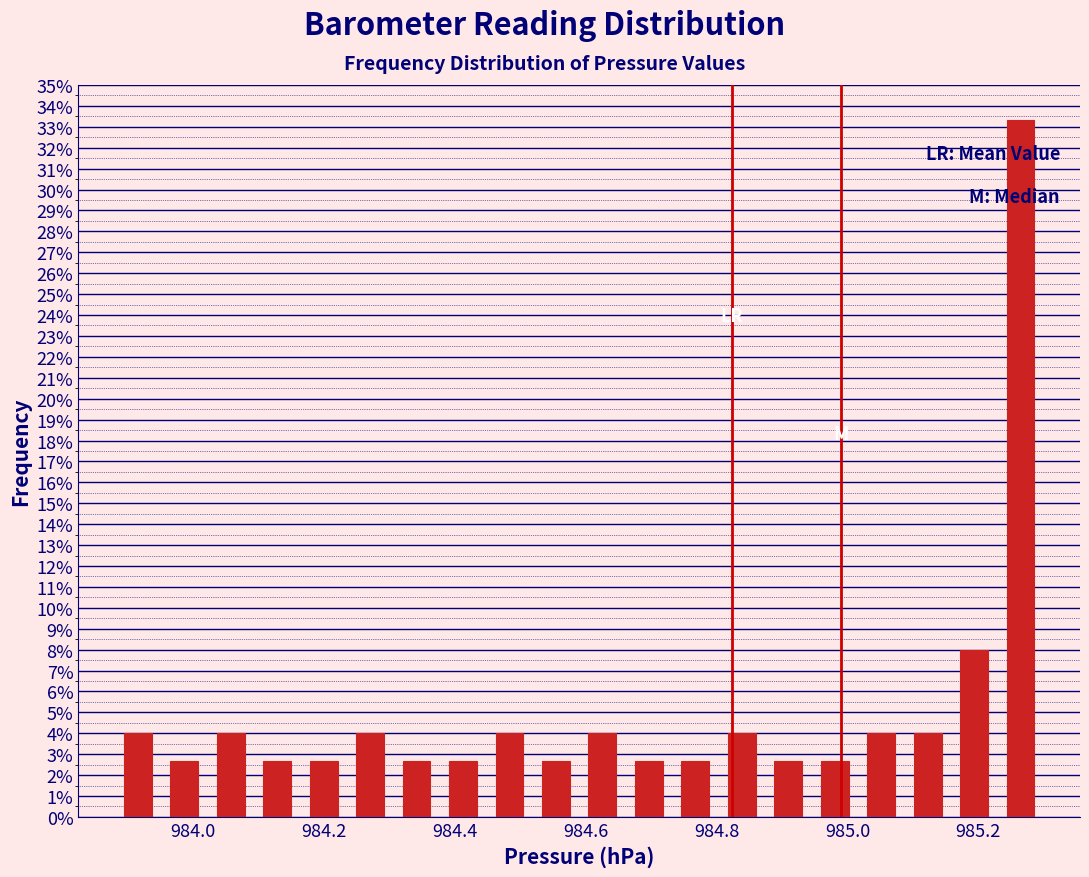

Read against the x-axis, roughly where is the centre of the tallest bar?

985.26